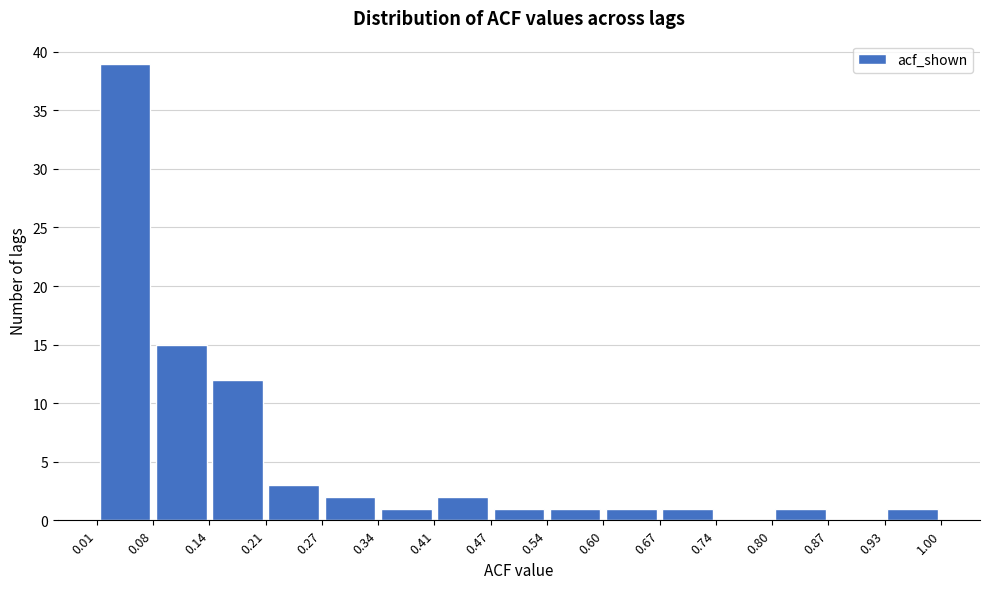

Over which range of the x-axis is the bar tallest?

0.01 to 0.08